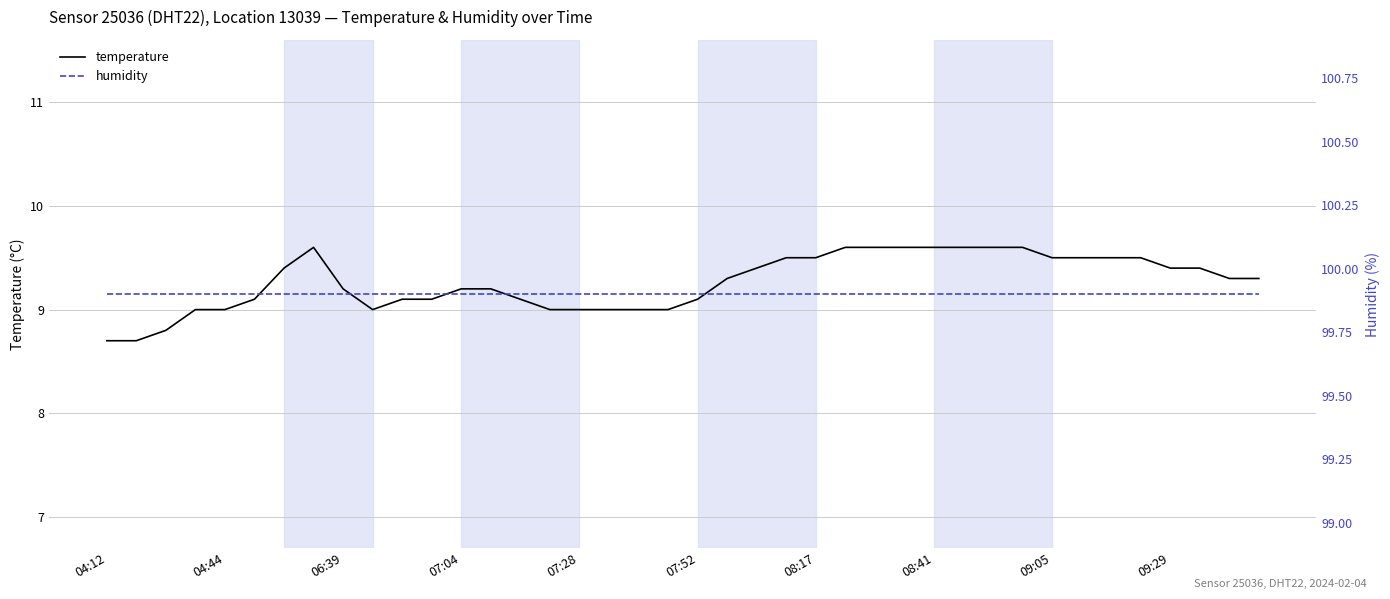

Reading left to right, list all the values displayed in this chart.

temperature: 8.7	8.7	8.8	9.0	9.0	9.1	9.4	9.6	9.2	9.0	9.1	9.1	9.2	9.2	9.1	9.0	9.0	9.0	9.0	9.0	9.1	9.3	9.4	9.5	9.5	9.6	9.6	9.6	9.6	9.6	9.6	9.6	9.5	9.5	9.5	9.5	9.4	9.4	9.3	9.3
humidity: 99.9	99.9	99.9	99.9	99.9	99.9	99.9	99.9	99.9	99.9	99.9	99.9	99.9	99.9	99.9	99.9	99.9	99.9	99.9	99.9	99.9	99.9	99.9	99.9	99.9	99.9	99.9	99.9	99.9	99.9	99.9	99.9	99.9	99.9	99.9	99.9	99.9	99.9	99.9	99.9